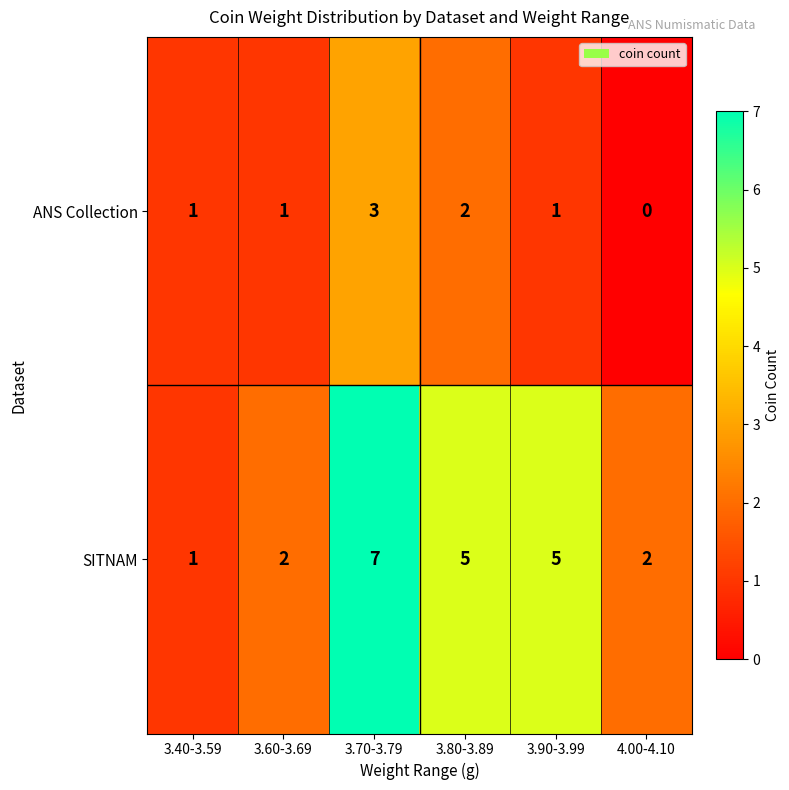

List the series in order of their peak value, lowest first.

ANS Collection, SITNAM